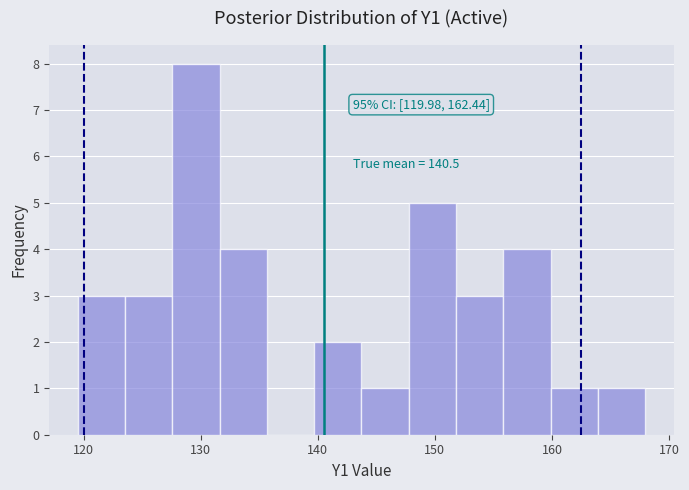

Over which range of the x-axis is the bar tallest?

128 to 132